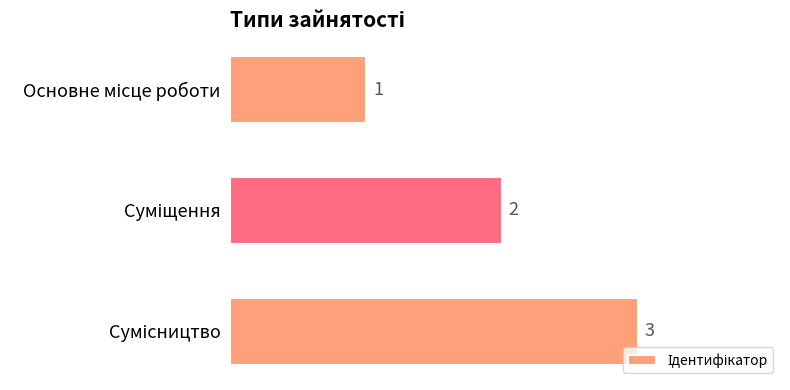

What is the maximum value shown in the chart?

3